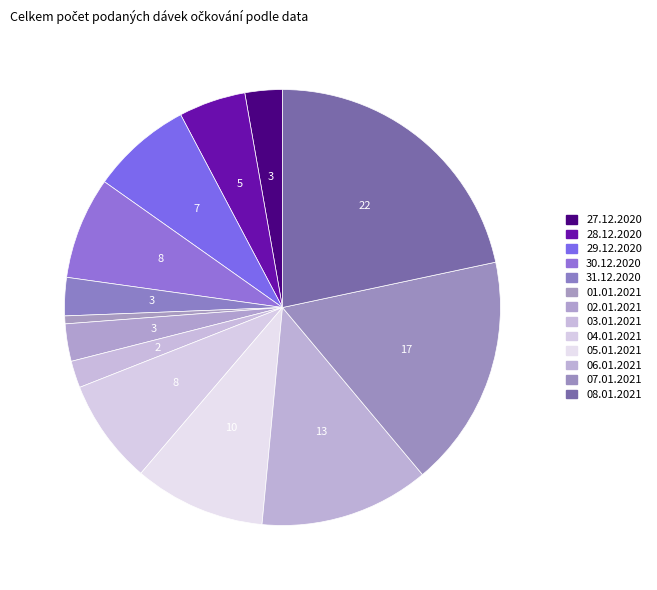

Rank the categories by value from highest to lowest.

08.01.2021, 07.01.2021, 06.01.2021, 05.01.2021, 04.01.2021, 30.12.2020, 29.12.2020, 28.12.2020, 31.12.2020, 02.01.2021, 27.12.2020, 03.01.2021, 01.01.2021